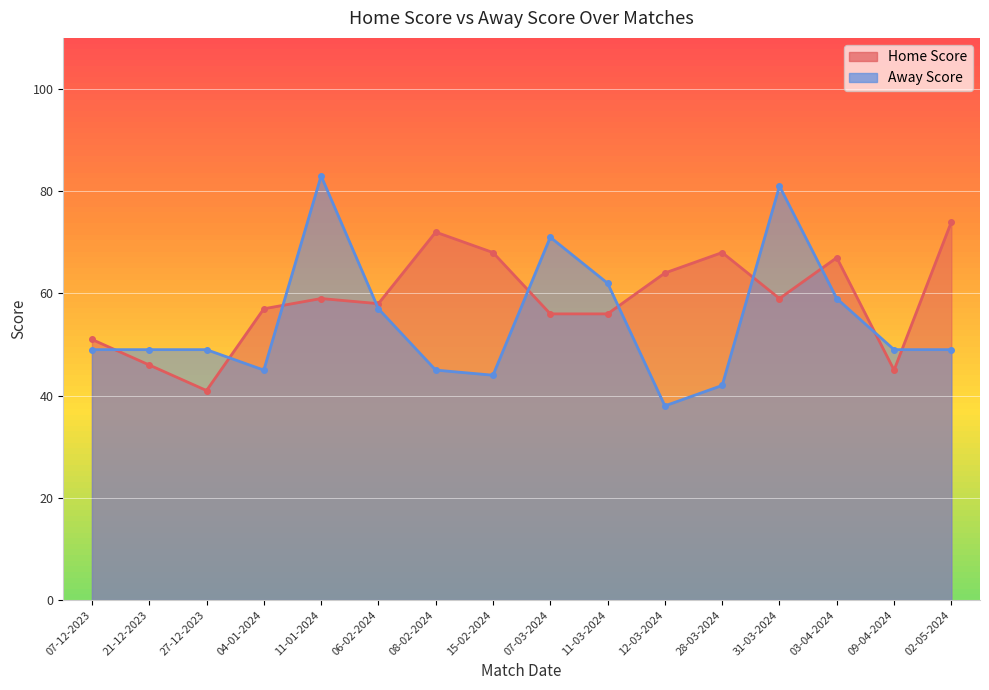

Where is the first local minimum for Away Score?

04-01-2024